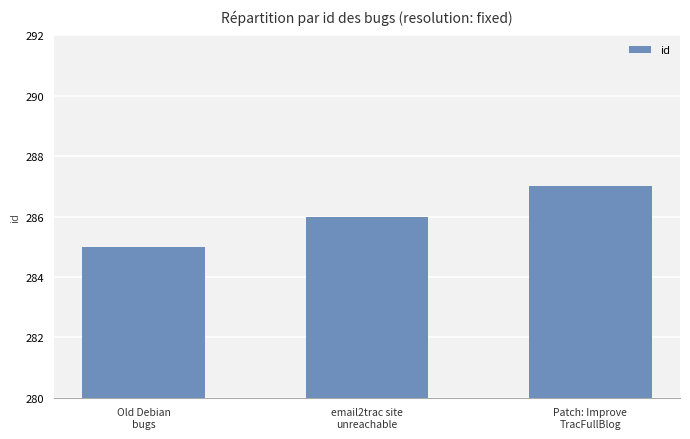

The value at email2trac site
unreachable is 286. True or false?

True